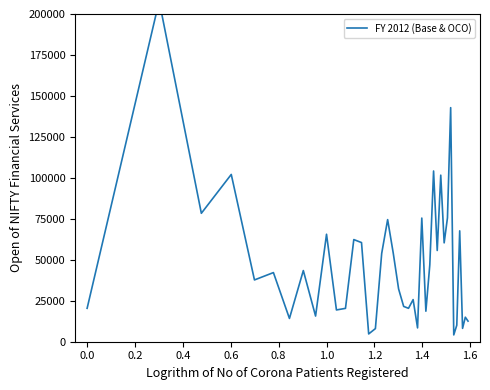

How many lines are shown in the chart?

1